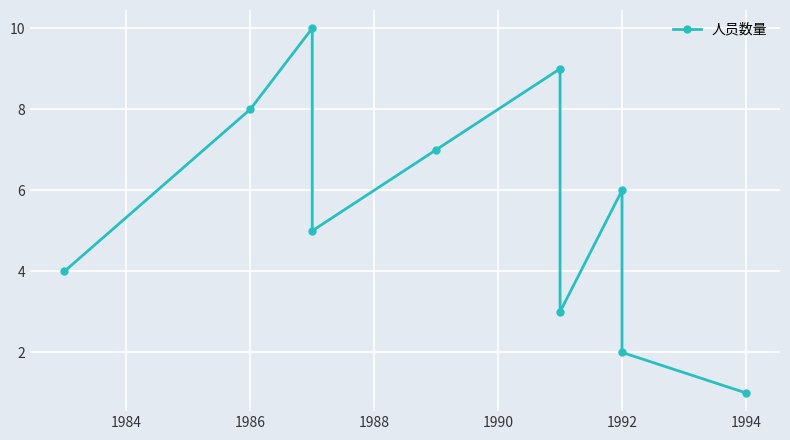

Between 1994 and 1986, which is larger?

1986